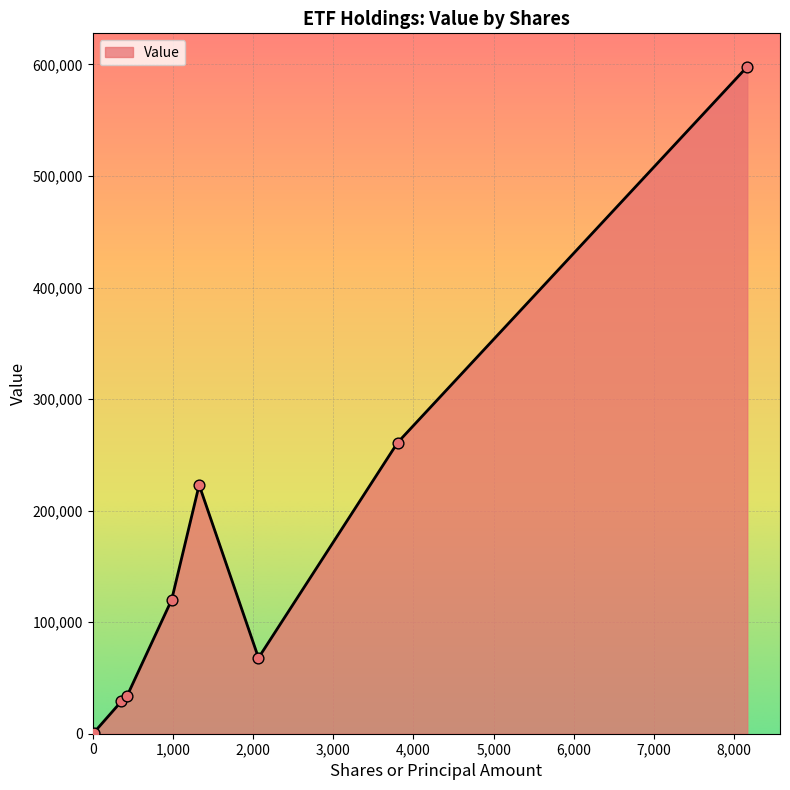

What is the difference between the maximum and second lowest values?

569000